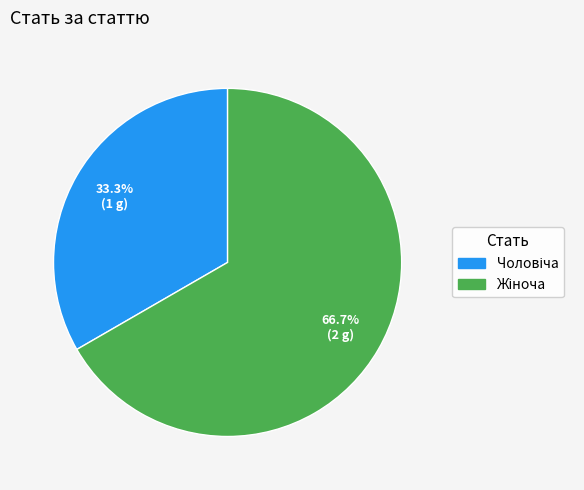

Count the number of slices in the pie.

2